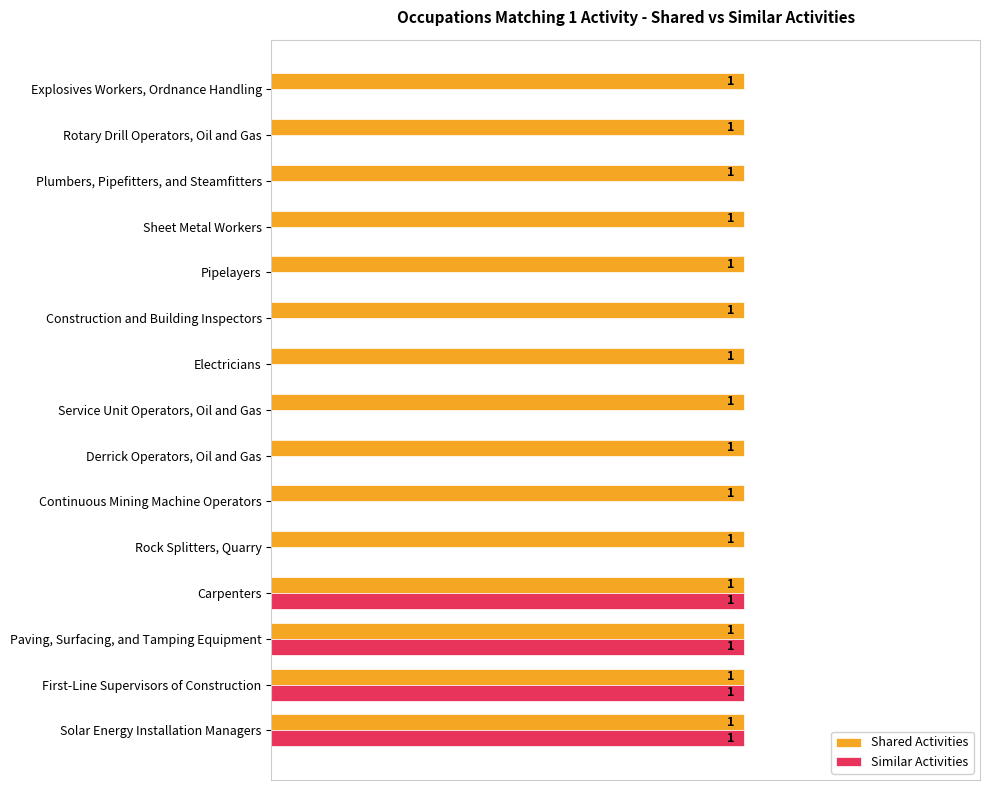

Between Solar Energy Installation Managers and Pipelayers, which series saw the biggest shift?

Similar Activities